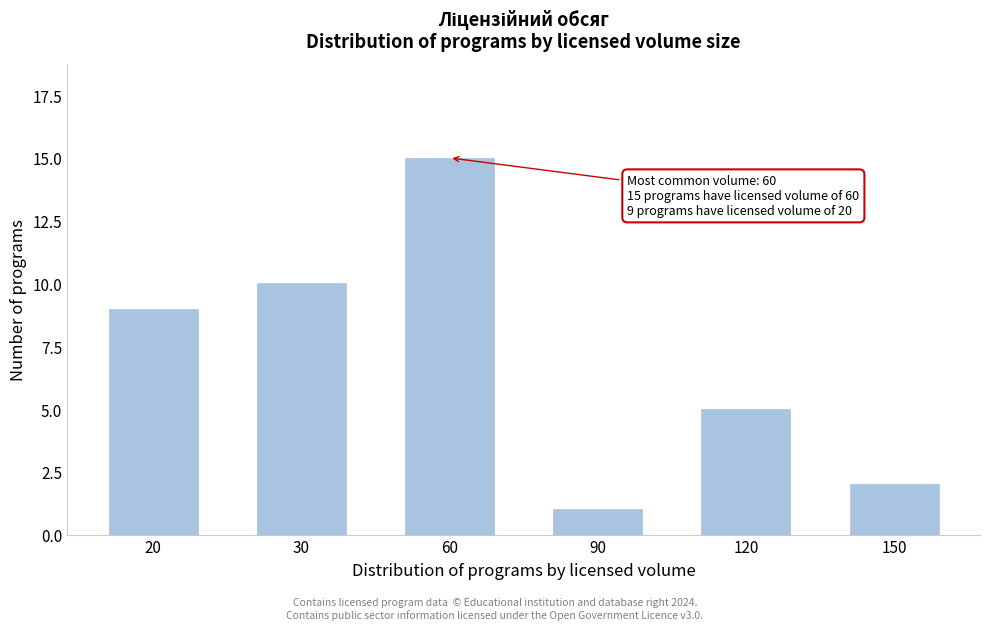

Reading left to right, transcribe all the data shown in this chart.

9	10	15	1	5	2